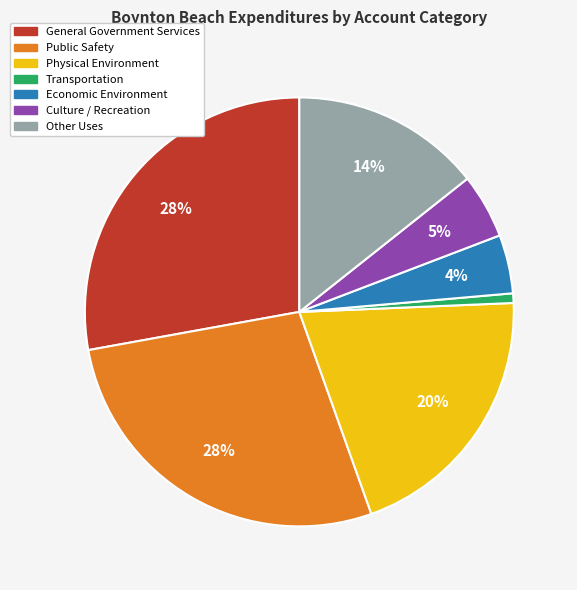

To the nearest percent, what is the average slice percentage?

14%